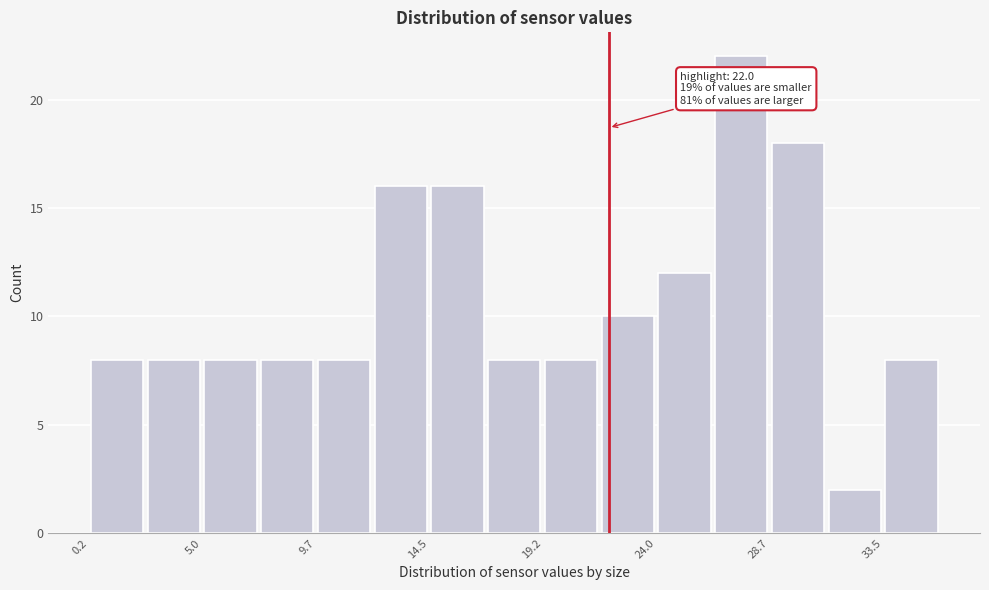

Which range on the x-axis has the tallest bar?

26.5 to 28.5